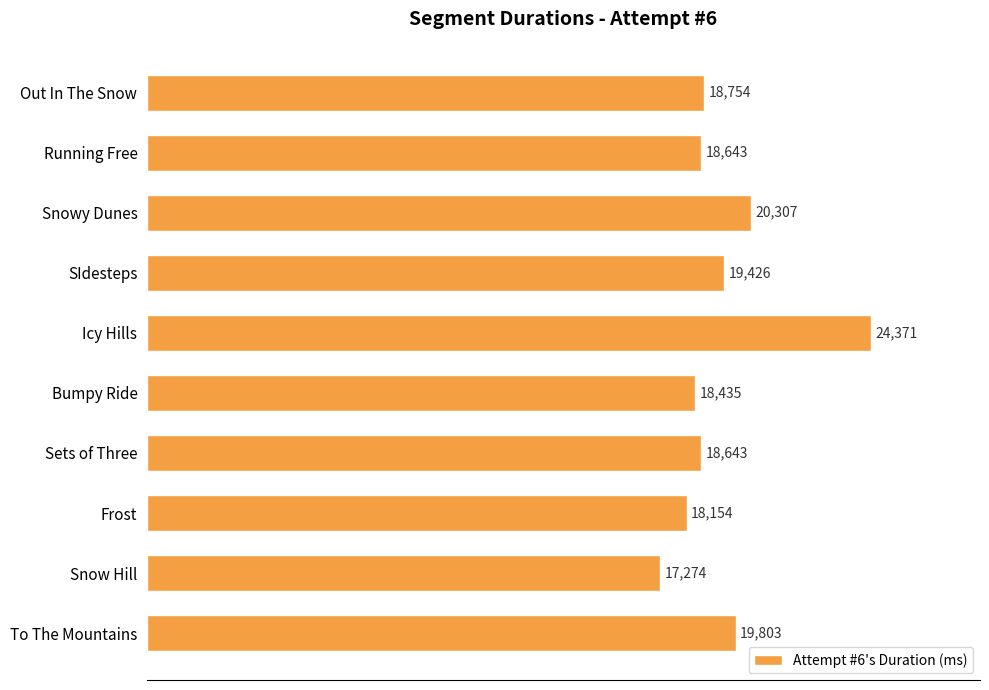

What is the maximum value shown in the chart?

24371